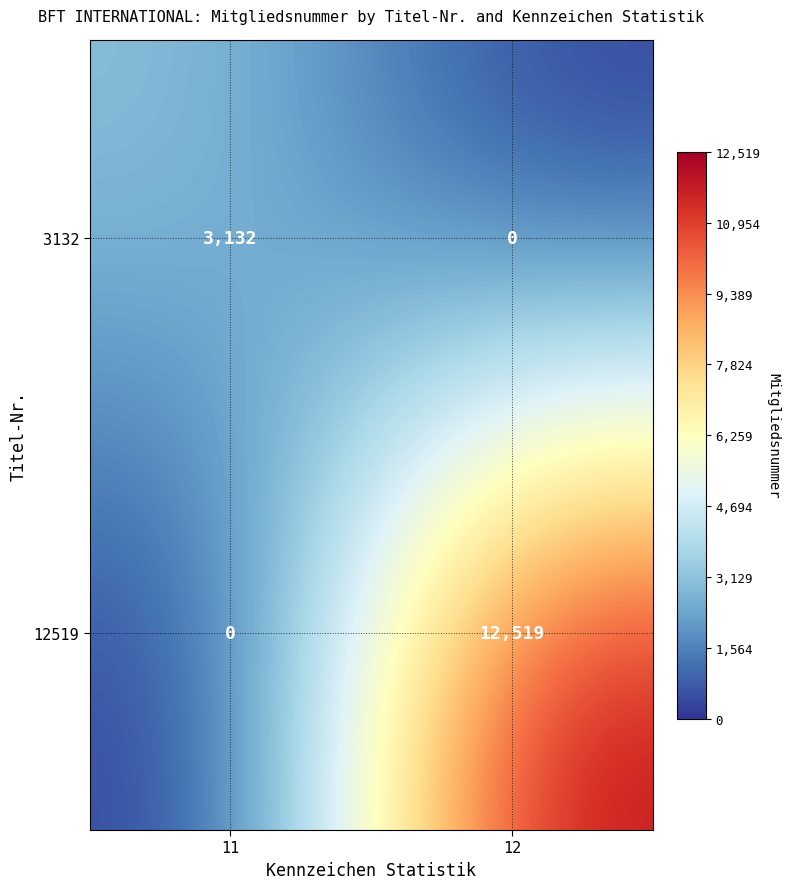

Reading left to right, what are all the values shown in this chart?

3132: 3132	0
12519: 0	12519